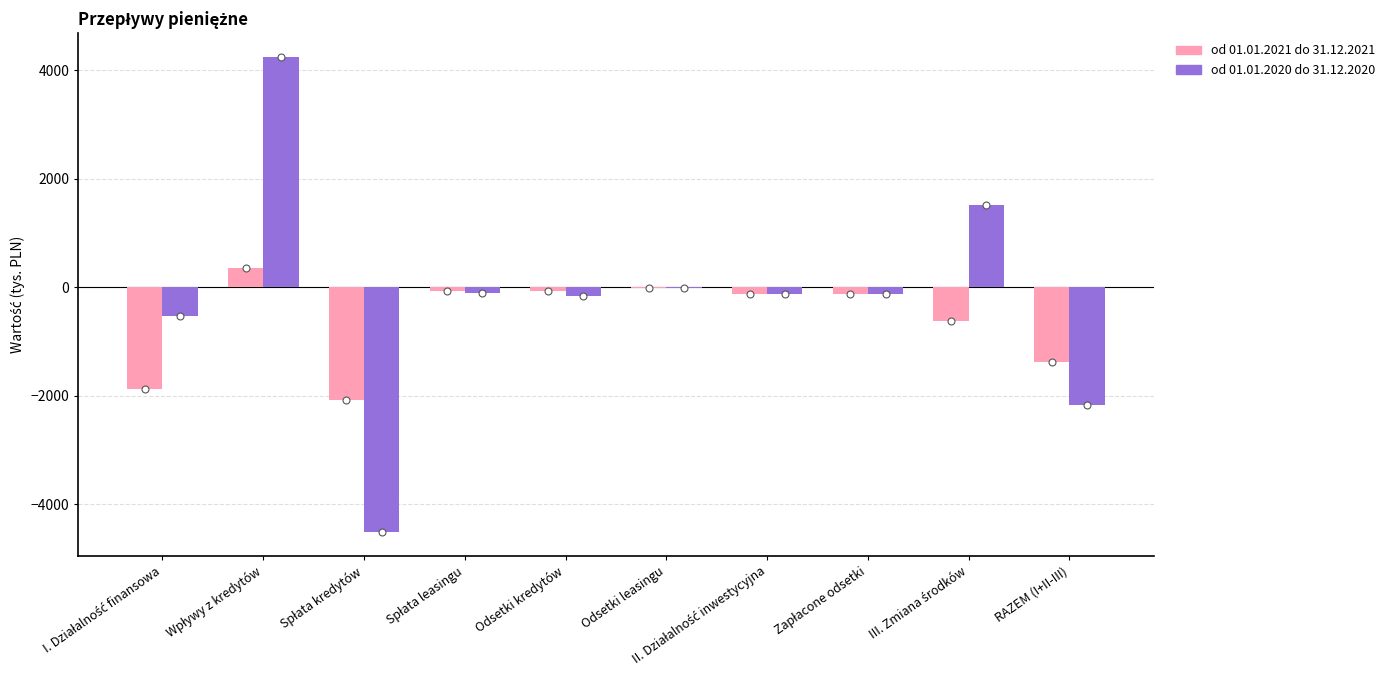

Is the value of od 01.01.2020 do 31.12.2020 at RAZEM (I+II-III) greater than the value of od 01.01.2021 do 31.12.2021 at Odsetki kredytów?

No